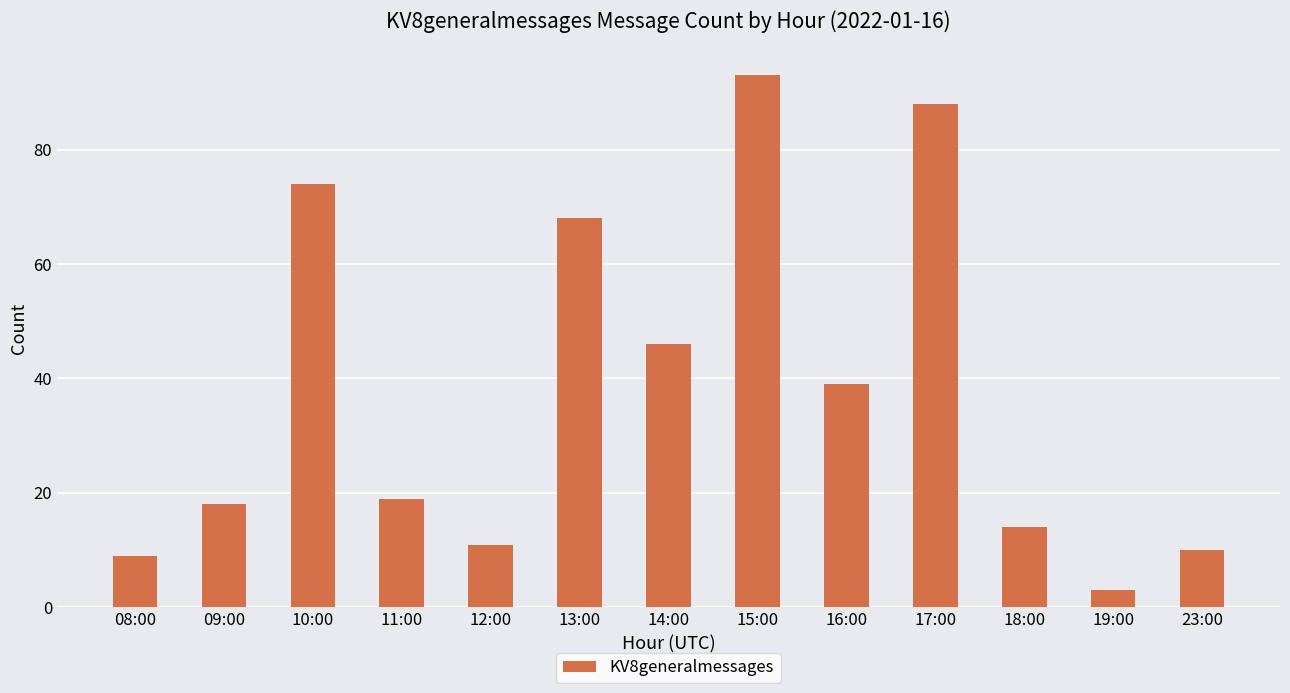

List the labels in order of value, smallest first.

19:00, 08:00, 23:00, 12:00, 18:00, 09:00, 11:00, 16:00, 14:00, 13:00, 10:00, 17:00, 15:00